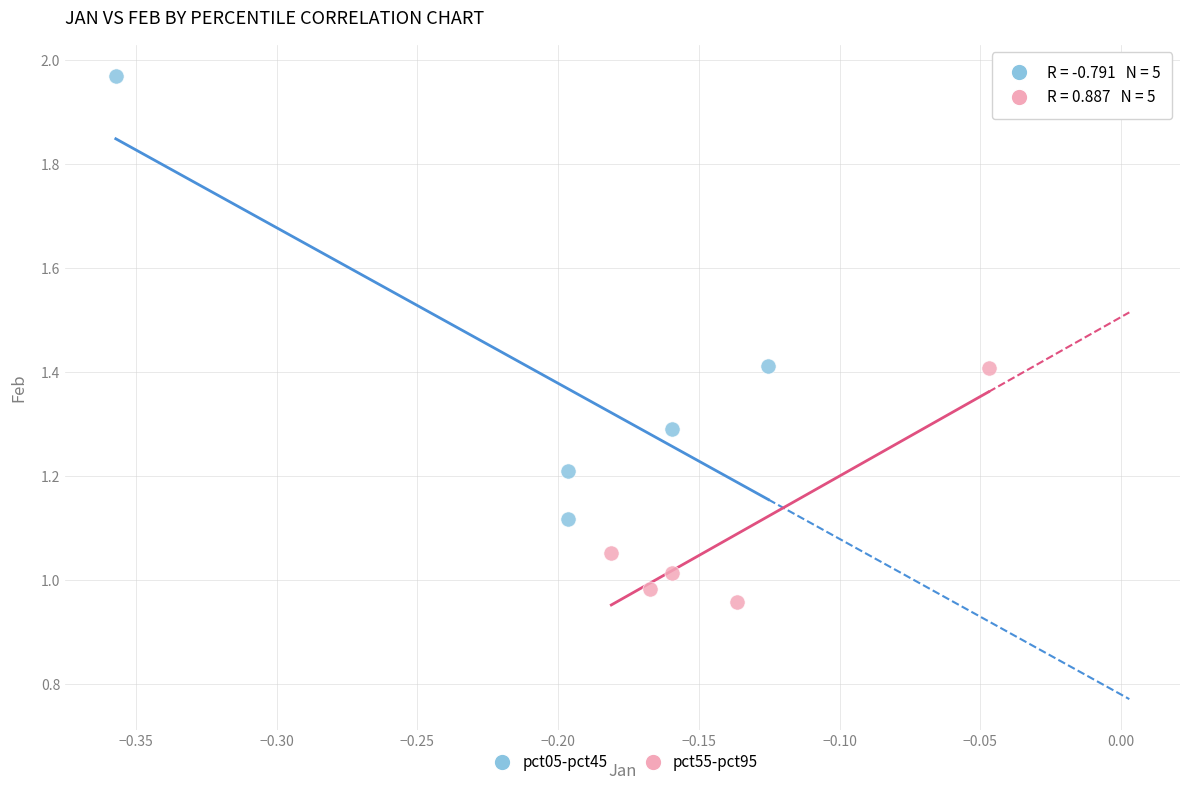

Which series has the largest Y range (max minus min)?

pct05-pct45